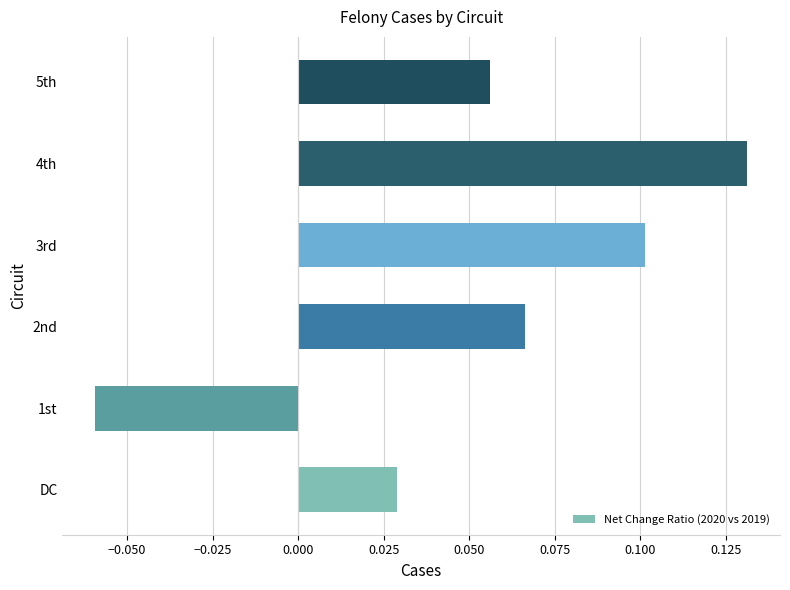

The value at 4th is 0.2. True or false?

False